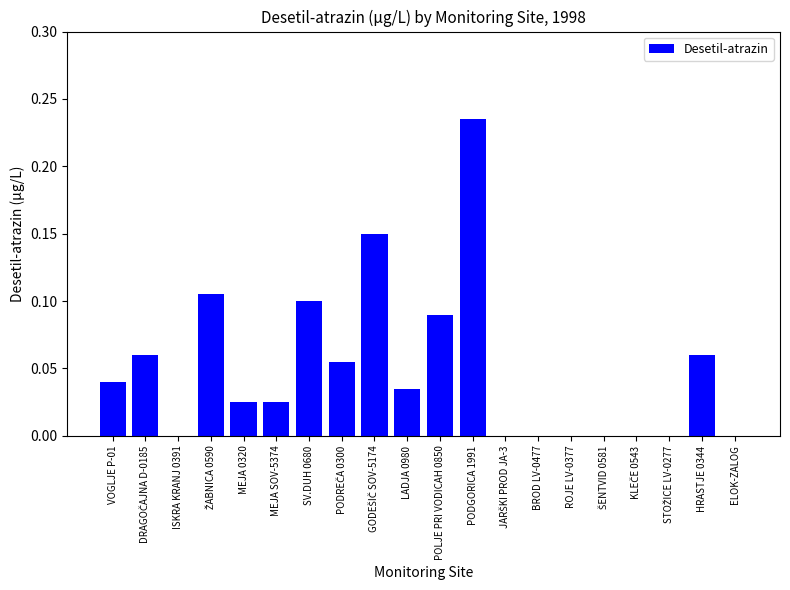

What is the sum of all values?

1.0